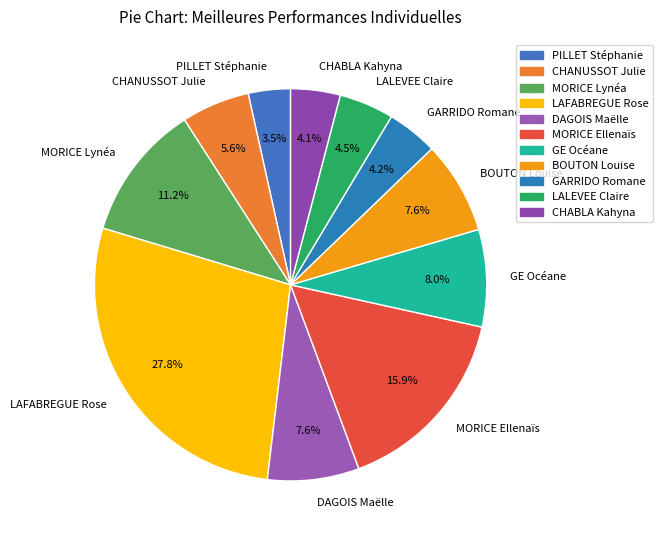

What is the ratio of the value at CHANUSSOT Julie to the value at LALEVEE Claire?

1.2